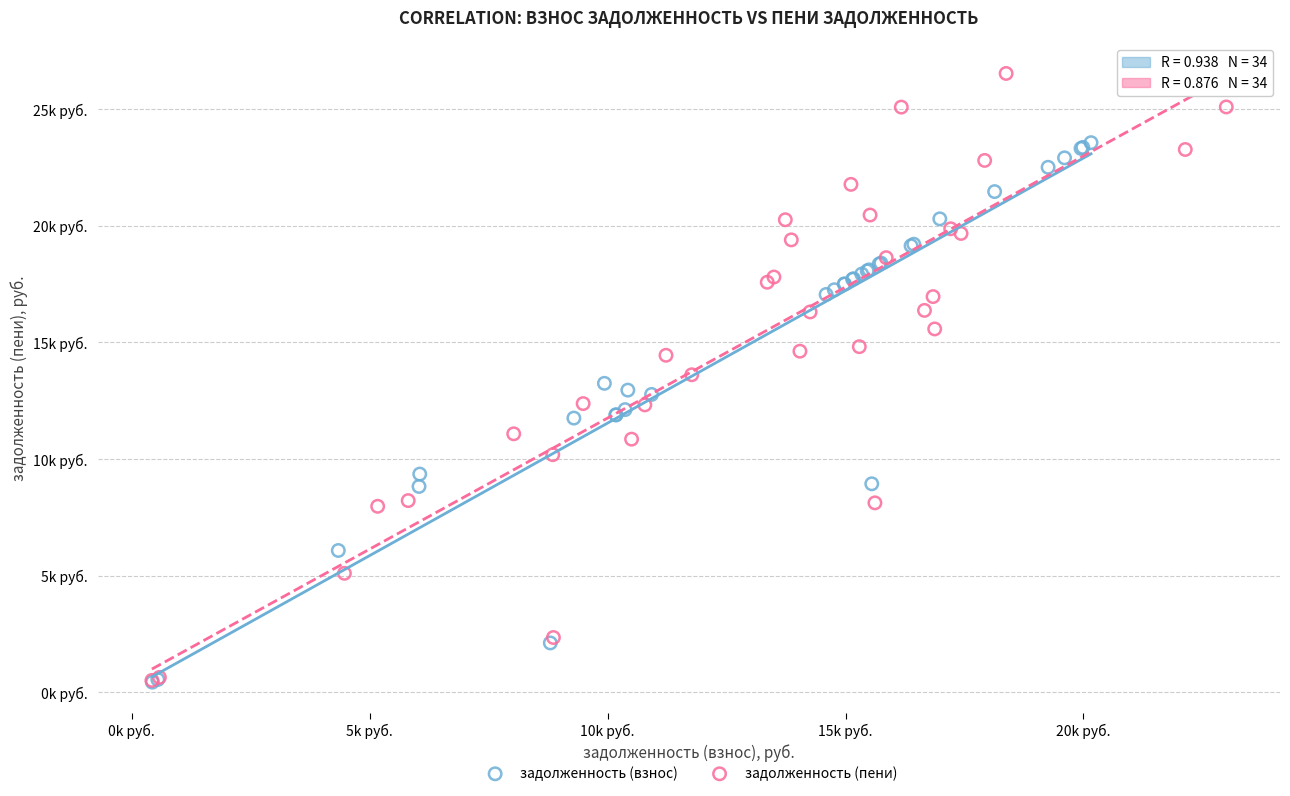

What are all the series names shown in the legend?

задолженность (взнос), задолженность (пени)